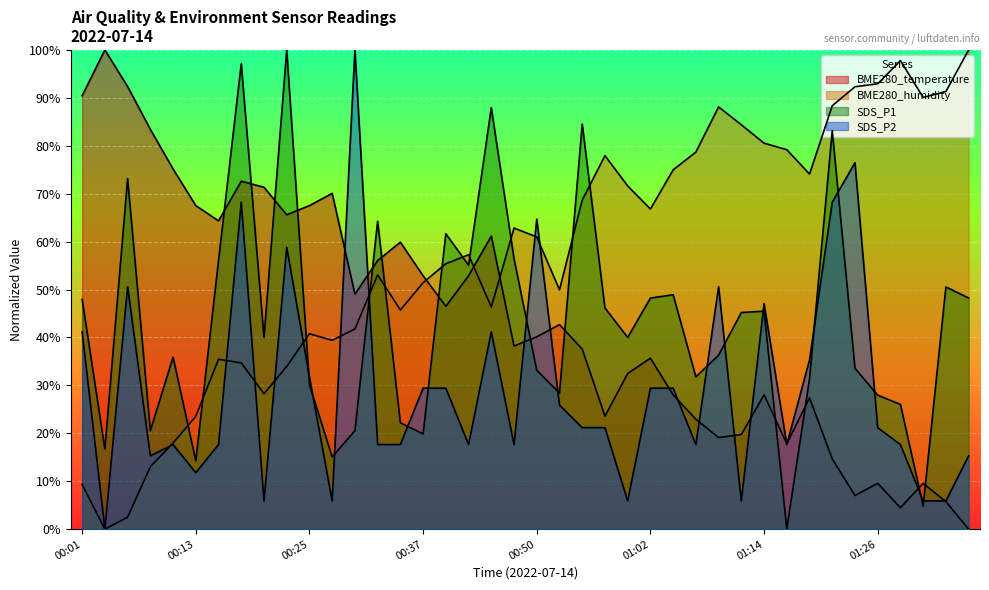

Reading left to right, transcribe all the data shown in this chart.

BME280_temperature: 00:01=90.4	00:03=100.0	00:06=92.4	00:08=83.4	00:10=75.2	00:13=67.5	00:15=64.3	00:18=72.6	00:20=71.3	00:23=65.6	00:25=67.5	00:27=70.1	00:30=49.0	00:32=56.1	00:35=59.9	00:37=52.9	00:40=46.5	00:42=52.9	00:45=61.1	00:47=38.2	00:50=40.1	00:52=42.7	00:54=37.6	00:57=23.6	00:59=32.5	01:02=35.7	01:04=28.0	01:07=22.9	01:09=19.1	01:12=19.7	01:14=28.0	01:17=17.8	01:19=27.4	01:21=14.6	01:24=7.0	01:26=9.6	01:29=4.5	01:31=9.6	01:34=5.7	01:36=0.0
BME280_humidity: 00:01=9.3	00:03=0.0	00:06=2.5	00:08=13.0	00:10=18.0	00:13=23.5	00:15=35.4	00:18=34.7	00:20=28.3	00:23=34.0	00:25=40.8	00:27=39.4	00:30=41.8	00:32=53.0	00:35=45.7	00:37=51.4	00:40=55.4	00:42=57.2	00:45=46.3	00:47=62.8	00:50=61.0	00:52=49.9	00:54=68.6	00:57=77.9	00:59=71.6	01:02=66.8	01:04=75.0	01:07=78.7	01:09=88.1	01:12=84.4	01:14=80.5	01:17=79.2	01:19=74.1	01:21=88.4	01:24=92.3	01:26=92.9	01:29=97.8	01:31=90.1	01:34=91.3	01:36=100.0
SDS_P1: 00:01=47.9	00:03=16.7	00:06=73.2	00:08=20.5	00:10=35.9	00:13=14.2	00:15=56.0	00:18=97.1	00:20=40.0	00:23=100.0	00:25=30.1	00:27=15.1	00:30=20.5	00:32=64.2	00:35=22.2	00:37=19.9	00:40=61.6	00:42=55.1	00:45=87.9	00:47=56.4	00:50=33.2	00:52=28.4	00:54=84.5	00:57=46.2	00:59=40.0	01:02=48.2	01:04=48.9	01:07=31.8	01:09=36.3	01:12=45.2	01:14=45.5	01:17=0.0	01:19=31.4	01:21=83.2	01:24=33.6	01:26=27.9	01:29=26.0	01:31=4.8	01:34=50.5	01:36=48.2
SDS_P2: 00:01=41.2	00:03=0.0	00:06=50.6	00:08=15.3	00:10=17.6	00:13=11.8	00:15=17.6	00:18=68.2	00:20=5.9	00:23=58.8	00:25=31.8	00:27=5.9	00:30=100.0	00:32=17.6	00:35=17.6	00:37=29.4	00:40=29.4	00:42=17.6	00:45=41.2	00:47=17.6	00:50=64.7	00:52=25.9	00:54=21.2	00:57=21.2	00:59=5.9	01:02=29.4	01:04=29.4	01:07=17.6	01:09=50.6	01:12=5.9	01:14=47.1	01:17=17.6	01:19=35.3	01:21=68.2	01:24=76.5	01:26=21.2	01:29=17.6	01:31=5.9	01:34=5.9	01:36=15.3